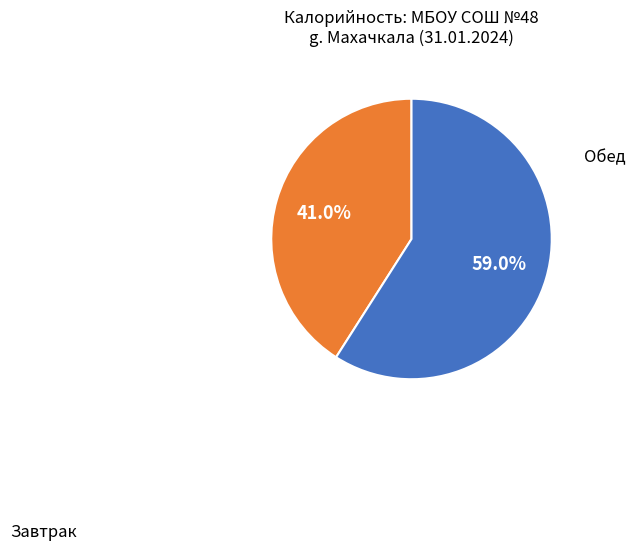

Count the number of slices in the pie.

2